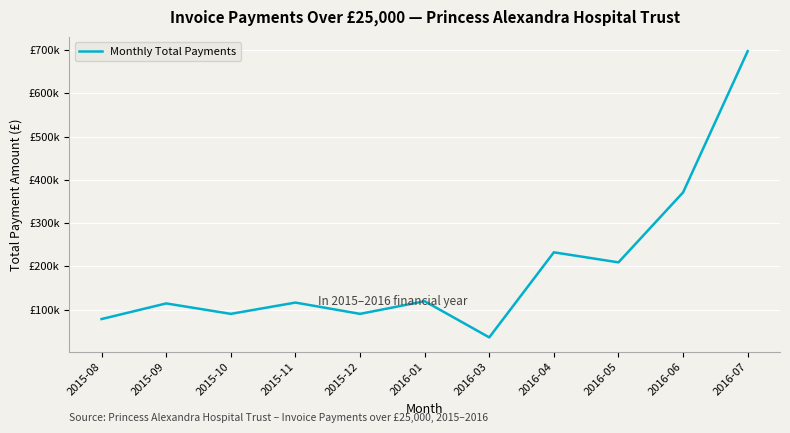

True or false: there are more than 2 points higher than both neighbors.

True